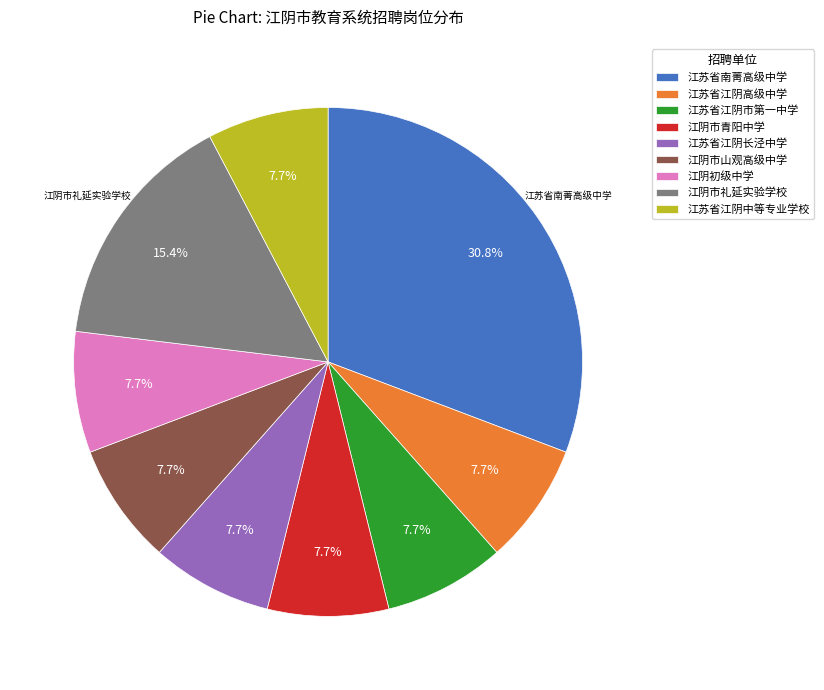

To the nearest percent, what is the average slice percentage?

11%